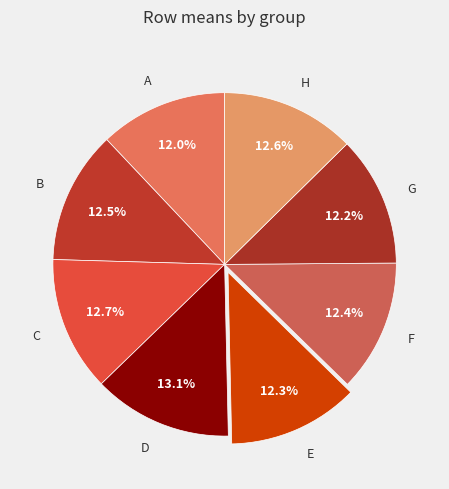

What portion of the pie excludes D?

86.9%